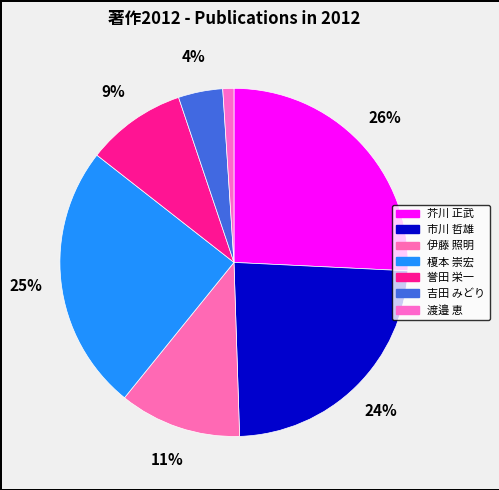

How many slices are in this pie chart?

7